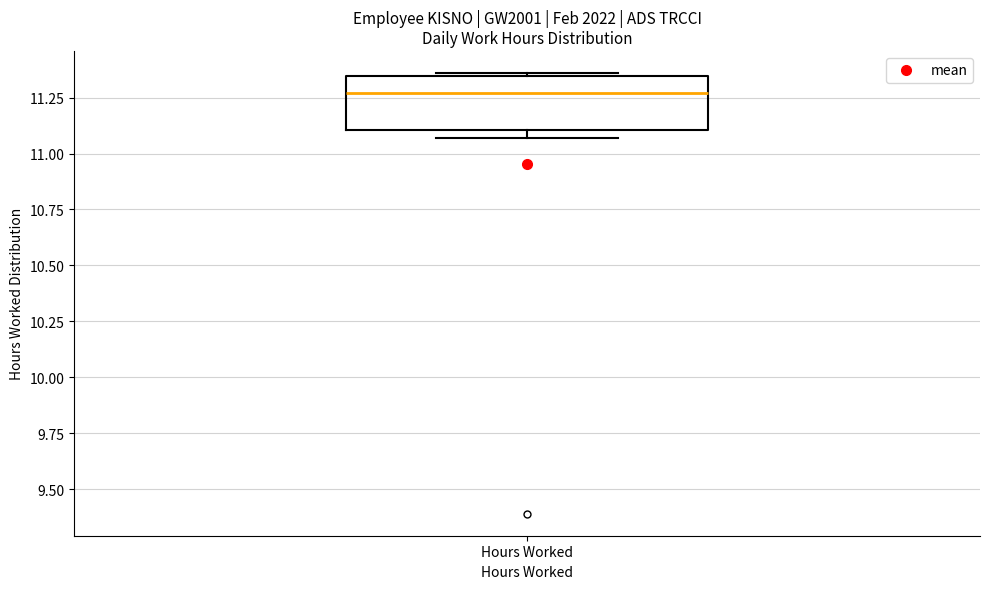

Read this box plot against the y-axis: the position of the median line, the range covered by the box, and the ends of both whiskers. The values are not printed on the chart, so give them approximately, as read against the axis.

median 11.25, box 11.10 to 11.35, whiskers 11.05 to 11.35 (just above the box's upper edge)